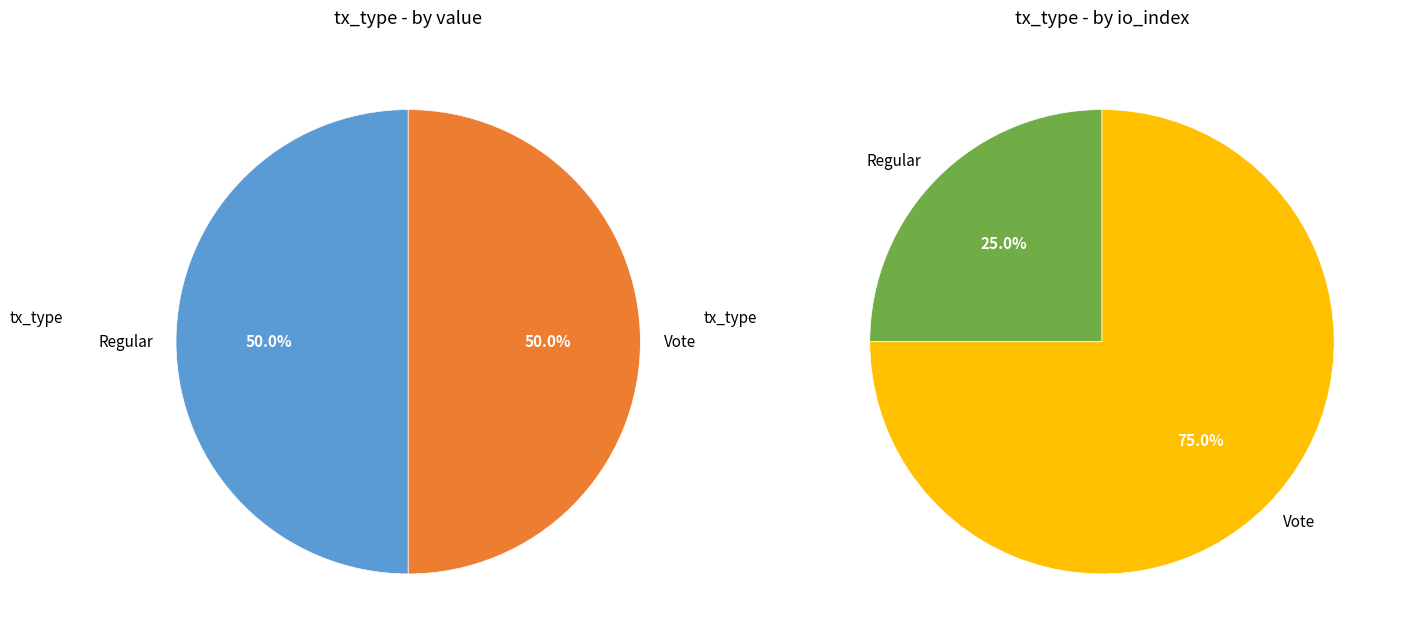

To the nearest percent, what is the average slice percentage?

50%